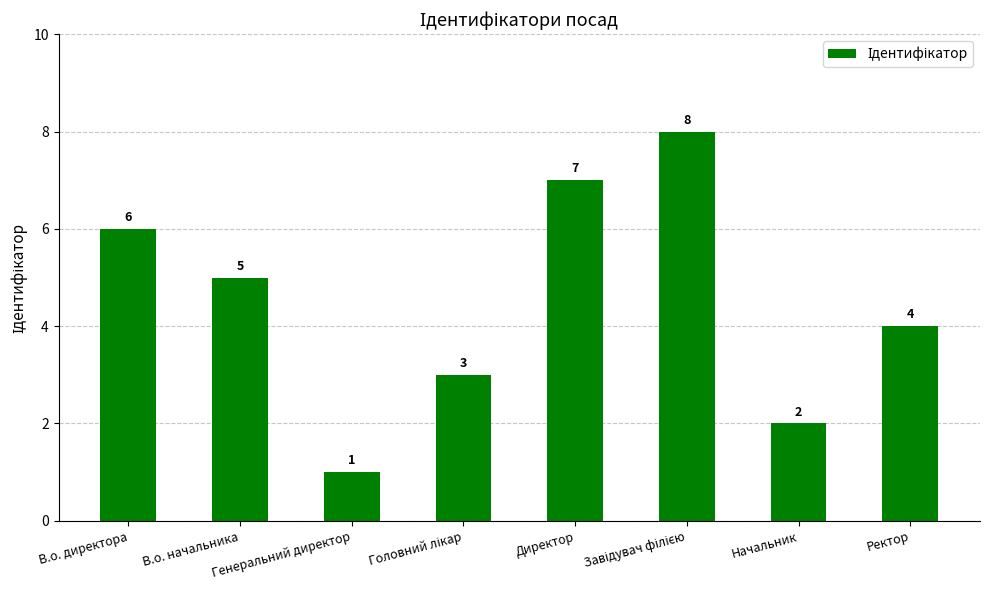

How many data points are less than 5?

4